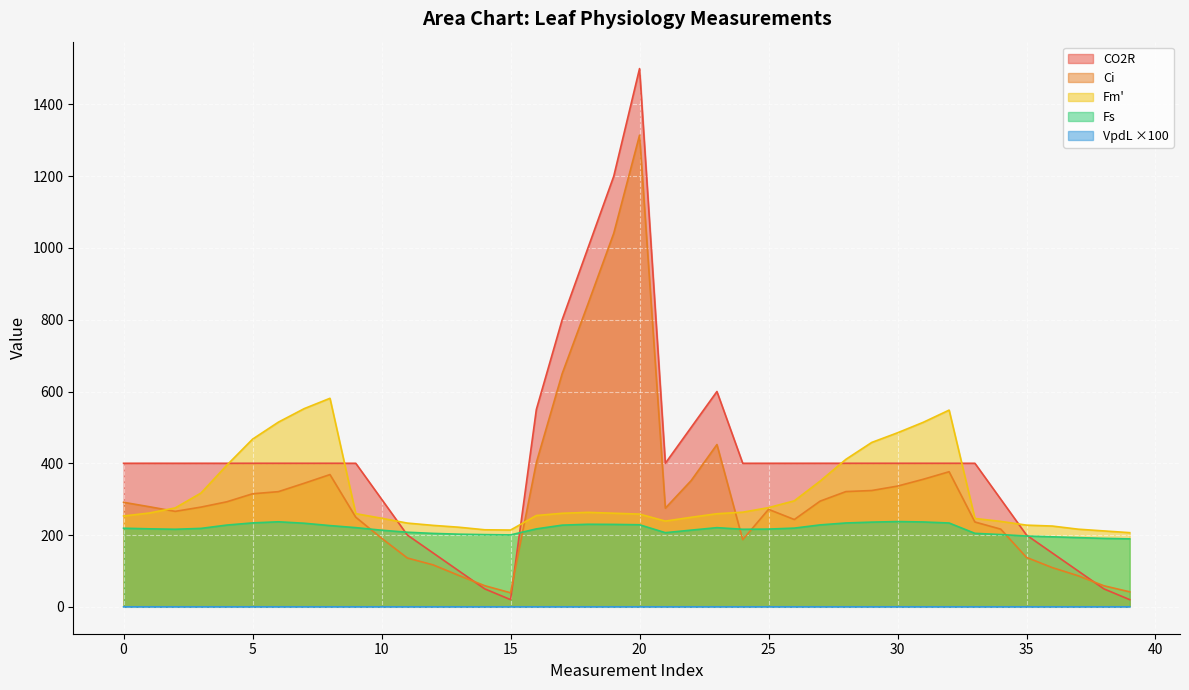

How many lines are shown in the chart?

5